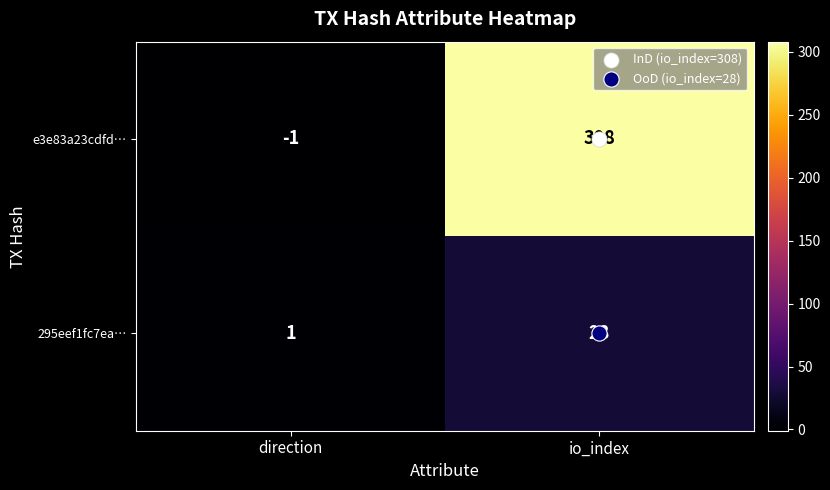

Which series has the widest spread of values?

e3e83a23cdfd…